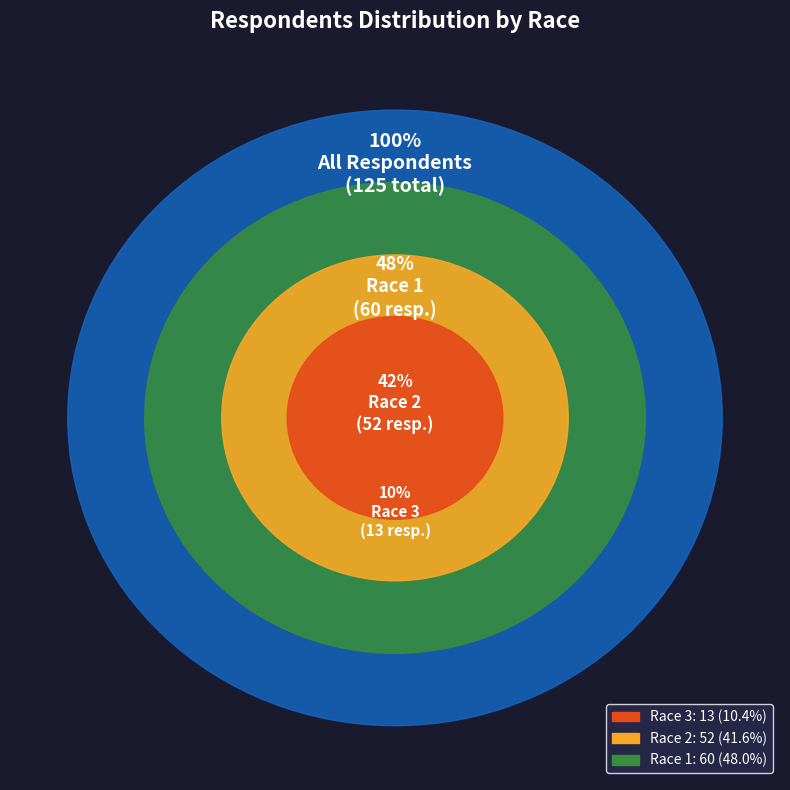

To the nearest percent, what portion does Race 2 represent?

42%